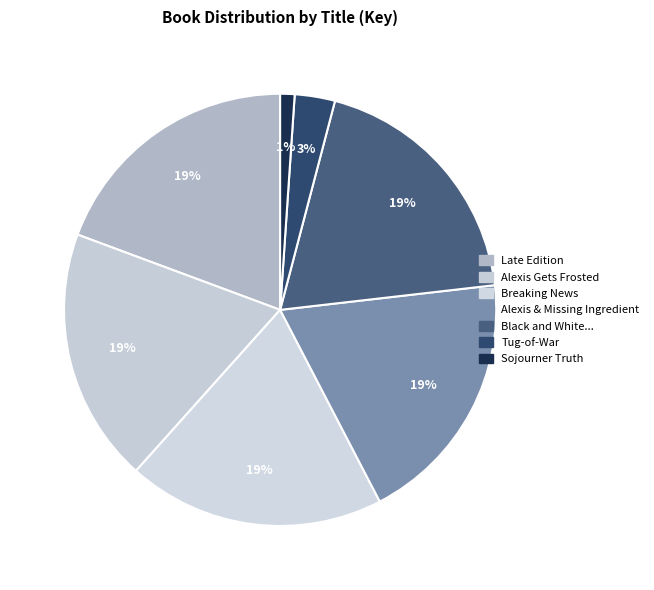

Count the number of slices in the pie.

7